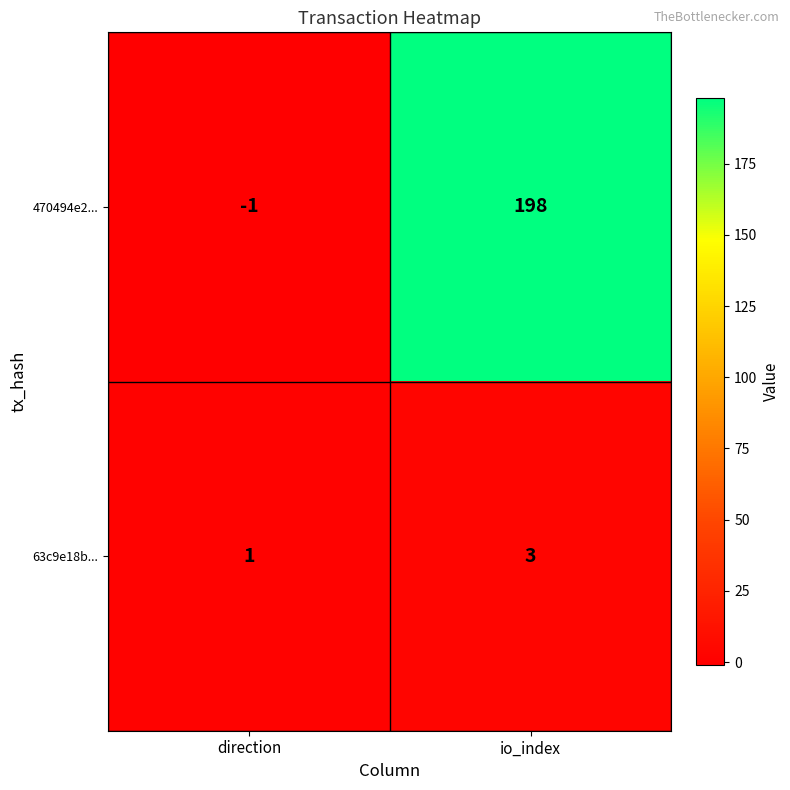

How many data points does each series have?

2